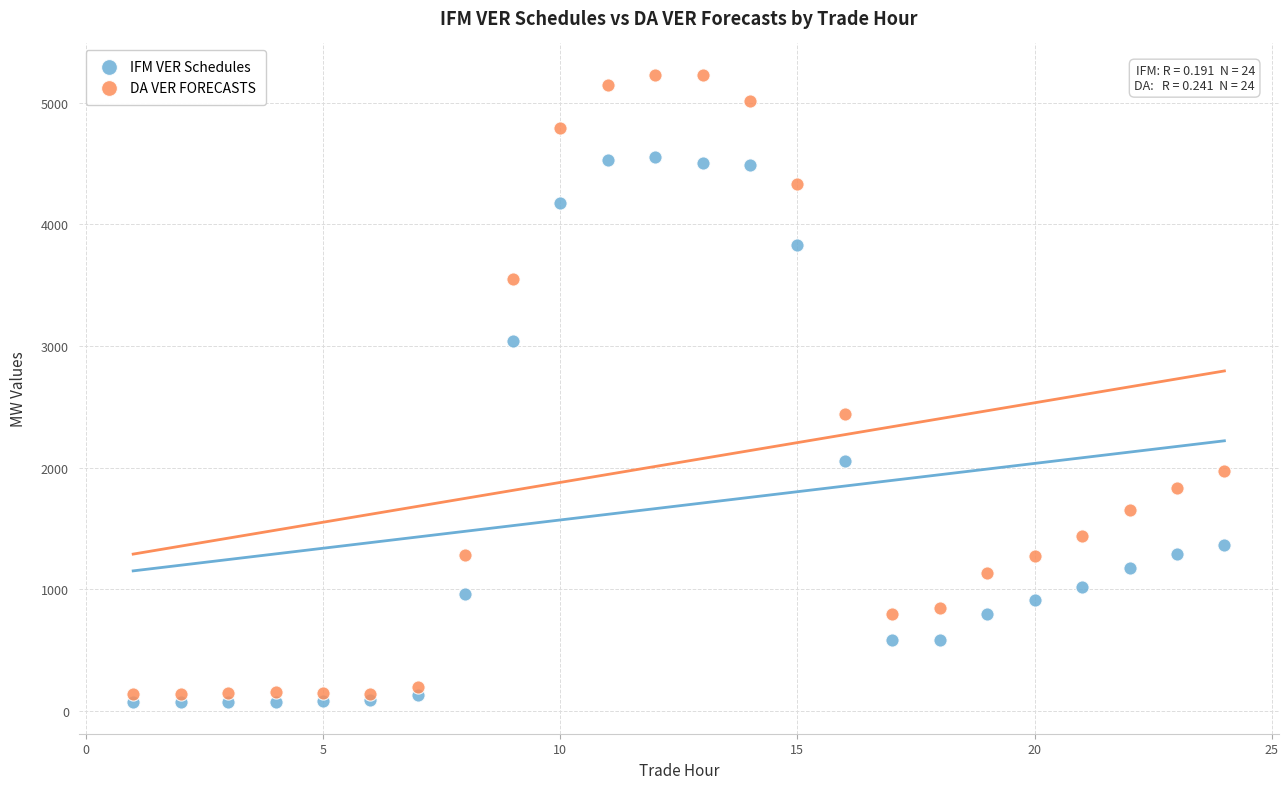

In the DA VER FORECASTS series, what Y value is closest to 2682?

2440.6